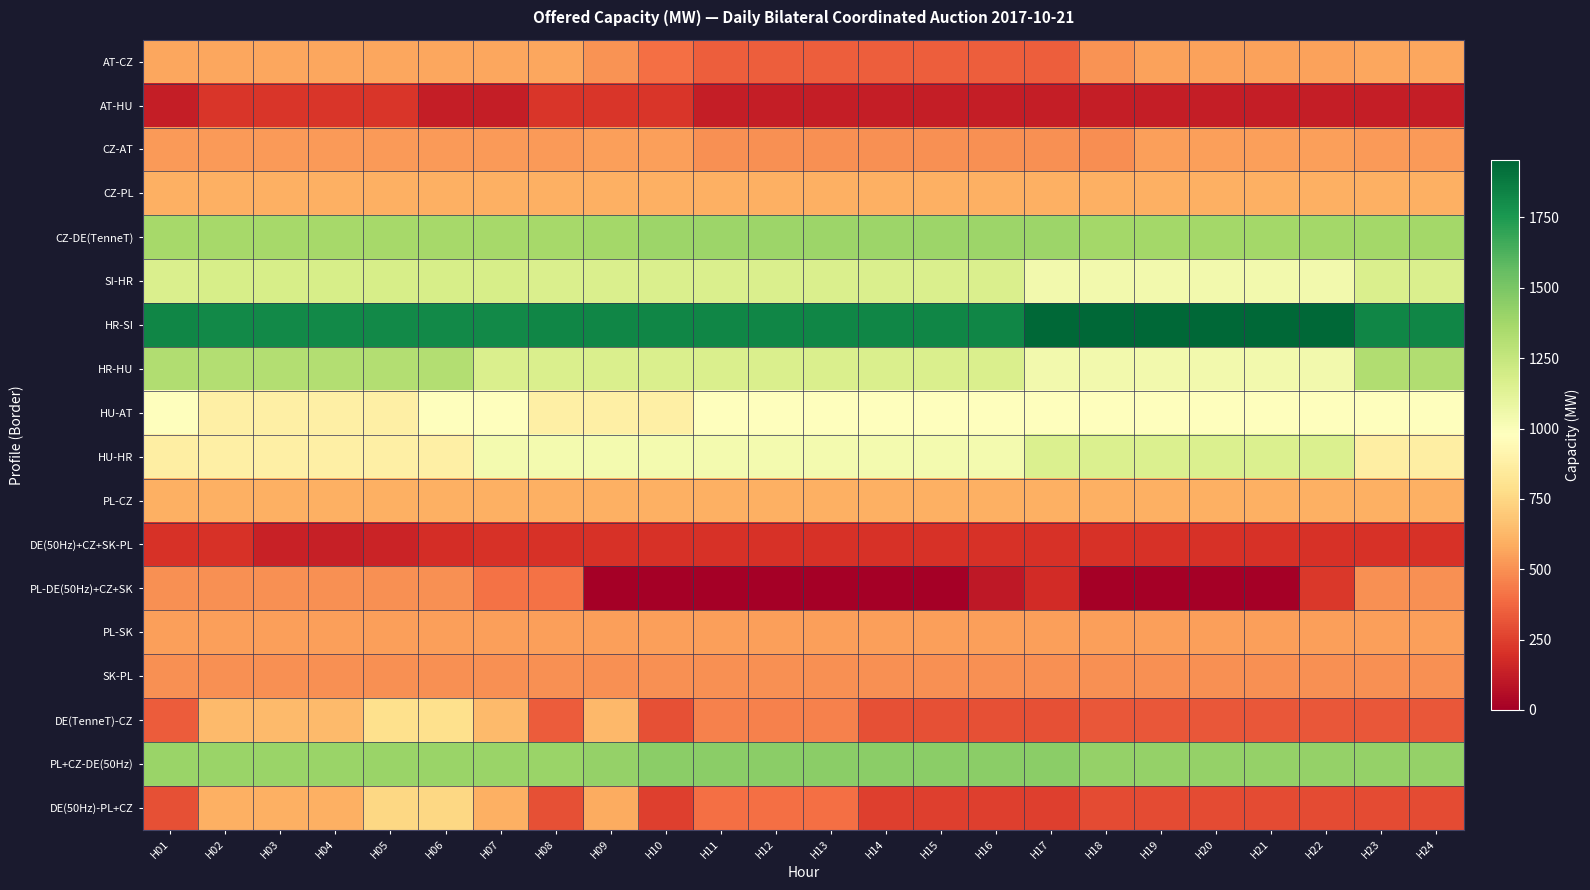

Reading left to right, list all the values displayed in this chart.

AT-CZ: H01=570	H02=570	H03=570	H04=570	H05=570	H06=570	H07=570	H08=570	H09=505	H10=400	H11=350	H12=350	H13=350	H14=350	H15=350	H16=350	H17=350	H18=505	H19=555	H20=555	H21=555	H22=555	H23=569	H24=569
AT-HU: H01=128	H02=218	H03=218	H04=218	H05=218	H06=128	H07=128	H08=218	H09=218	H10=218	H11=128	H12=128	H13=128	H14=128	H15=128	H16=128	H17=128	H18=128	H19=128	H20=128	H21=128	H22=128	H23=128	H24=128
CZ-AT: H01=530	H02=530	H03=530	H04=530	H05=530	H06=530	H07=530	H08=530	H09=545	H10=550	H11=500	H12=500	H13=500	H14=500	H15=500	H16=500	H17=500	H18=495	H19=545	H20=545	H21=545	H22=545	H23=531	H24=531
CZ-PL: H01=600	H02=600	H03=600	H04=600	H05=600	H06=600	H07=600	H08=600	H09=600	H10=600	H11=600	H12=600	H13=600	H14=600	H15=600	H16=600	H17=600	H18=600	H19=600	H20=600	H21=600	H22=600	H23=600	H24=600
CZ-DE(TenneT): H01=1362	H02=1362	H03=1362	H04=1362	H05=1362	H06=1362	H07=1362	H08=1362	H09=1372	H10=1397	H11=1397	H12=1397	H13=1397	H14=1397	H15=1397	H16=1397	H17=1397	H18=1372	H19=1372	H20=1372	H21=1372	H22=1372	H23=1372	H24=1372
SI-HR: H01=1169	H02=1184	H03=1184	H04=1184	H05=1184	H06=1184	H07=1184	H08=1169	H09=1169	H10=1169	H11=1169	H12=1169	H13=1169	H14=1169	H15=1169	H16=1169	H17=1044	H18=1044	H19=1044	H20=1044	H21=1044	H22=1044	H23=1169	H24=1169
HR-SI: H01=1831	H02=1816	H03=1816	H04=1816	H05=1816	H06=1816	H07=1816	H08=1831	H09=1831	H10=1831	H11=1831	H12=1831	H13=1831	H14=1831	H15=1831	H16=1831	H17=1956	H18=1956	H19=1956	H20=1956	H21=1956	H22=1956	H23=1831	H24=1831
HR-HU: H01=1322	H02=1320	H03=1319	H04=1318	H05=1318	H06=1318	H07=1165	H08=1168	H09=1168	H10=1168	H11=1168	H12=1168	H13=1168	H14=1168	H15=1168	H16=1168	H17=1043	H18=1043	H19=1043	H20=1043	H21=1043	H22=1043	H23=1323	H24=1323
HU-AT: H01=972	H02=882	H03=882	H04=882	H05=882	H06=972	H07=972	H08=882	H09=882	H10=882	H11=972	H12=972	H13=972	H14=972	H15=972	H16=972	H17=972	H18=972	H19=972	H20=972	H21=972	H22=972	H23=972	H24=972
HU-HR: H01=878	H02=880	H03=881	H04=882	H05=882	H06=882	H07=1035	H08=1032	H09=1032	H10=1032	H11=1032	H12=1032	H13=1032	H14=1032	H15=1032	H16=1032	H17=1157	H18=1157	H19=1157	H20=1157	H21=1157	H22=1157	H23=877	H24=877
PL-CZ: H01=600	H02=600	H03=600	H04=600	H05=600	H06=600	H07=600	H08=600	H09=600	H10=600	H11=600	H12=600	H13=600	H14=600	H15=600	H16=600	H17=600	H18=600	H19=600	H20=600	H21=600	H22=600	H23=600	H24=600
DE(50Hz)+CZ+SK-PL: H01=200	H02=200	H03=144	H04=136	H05=151	H06=190	H07=200	H08=200	H09=200	H10=200	H11=200	H12=200	H13=200	H14=200	H15=200	H16=200	H17=200	H18=200	H19=200	H20=200	H21=200	H22=200	H23=200	H24=200
PL-DE(50Hz)+CZ+SK: H01=500	H02=500	H03=500	H04=500	H05=500	H06=500	H07=409	H08=409	H09=0	H10=0	H11=0	H12=0	H13=0	H14=0	H15=0	H16=104	H17=179	H18=0	H19=0	H20=0	H21=0	H22=228	H23=500	H24=500
PL-SK: H01=550	H02=550	H03=550	H04=550	H05=550	H06=550	H07=550	H08=550	H09=550	H10=550	H11=550	H12=550	H13=550	H14=550	H15=550	H16=550	H17=550	H18=550	H19=550	H20=550	H21=550	H22=550	H23=550	H24=550
SK-PL: H01=500	H02=500	H03=500	H04=500	H05=500	H06=500	H07=500	H08=500	H09=500	H10=500	H11=500	H12=500	H13=500	H14=500	H15=500	H16=500	H17=500	H18=500	H19=500	H20=500	H21=500	H22=500	H23=500	H24=500
DE(TenneT)-CZ: H01=338	H02=638	H03=638	H04=638	H05=788	H06=788	H07=638	H08=338	H09=628	H10=303	H11=453	H12=453	H13=453	H14=303	H15=303	H16=303	H17=303	H18=328	H19=328	H20=328	H21=328	H22=328	H23=328	H24=328
PL+CZ-DE(50Hz): H01=1401	H02=1401	H03=1401	H04=1401	H05=1401	H06=1401	H07=1401	H08=1401	H09=1416	H10=1451	H11=1451	H12=1451	H13=1451	H14=1451	H15=1451	H16=1451	H17=1451	H18=1416	H19=1416	H20=1416	H21=1416	H22=1416	H23=1416	H24=1416
DE(50Hz)-PL+CZ: H01=299	H02=599	H03=599	H04=599	H05=749	H06=749	H07=599	H08=299	H09=584	H10=249	H11=399	H12=399	H13=399	H14=249	H15=249	H16=249	H17=249	H18=284	H19=284	H20=284	H21=284	H22=284	H23=284	H24=284